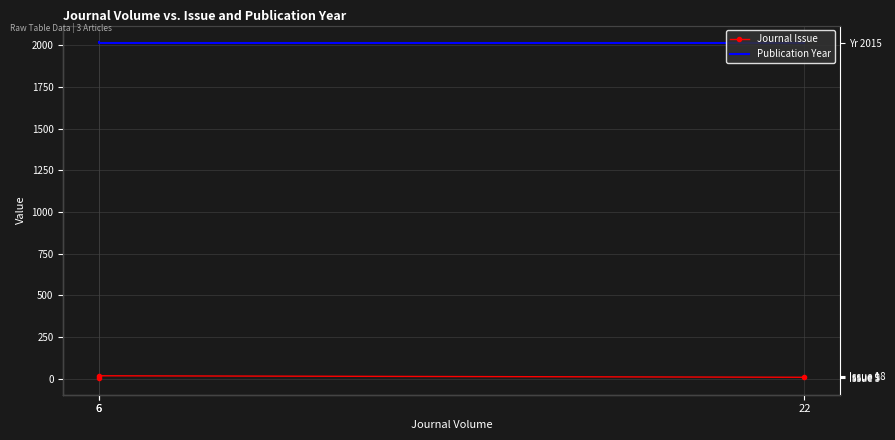

The value of Publication Year at 6 is 922. True or false?

False